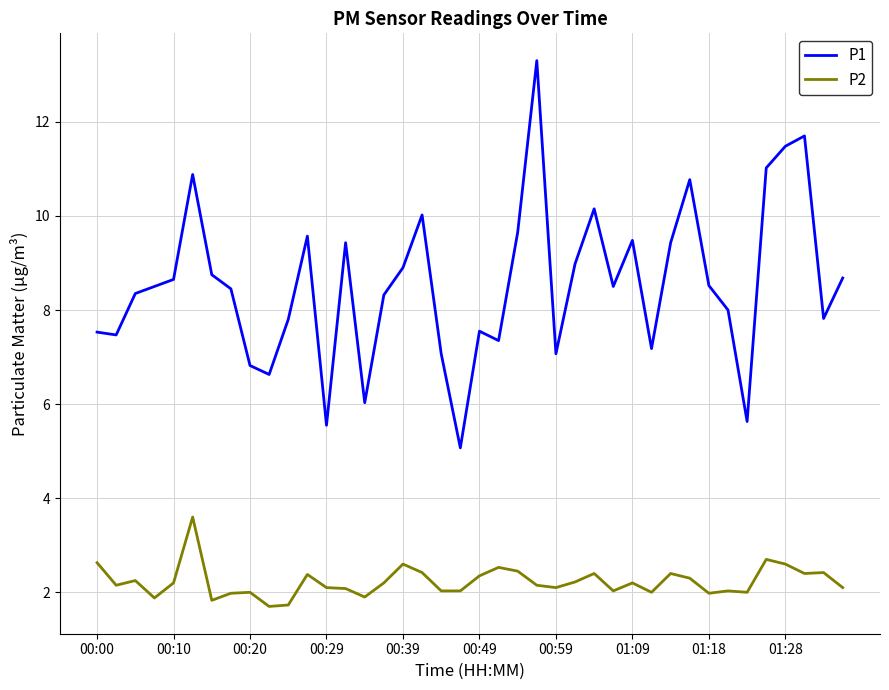

What is the average value of the P2 series?

2.2